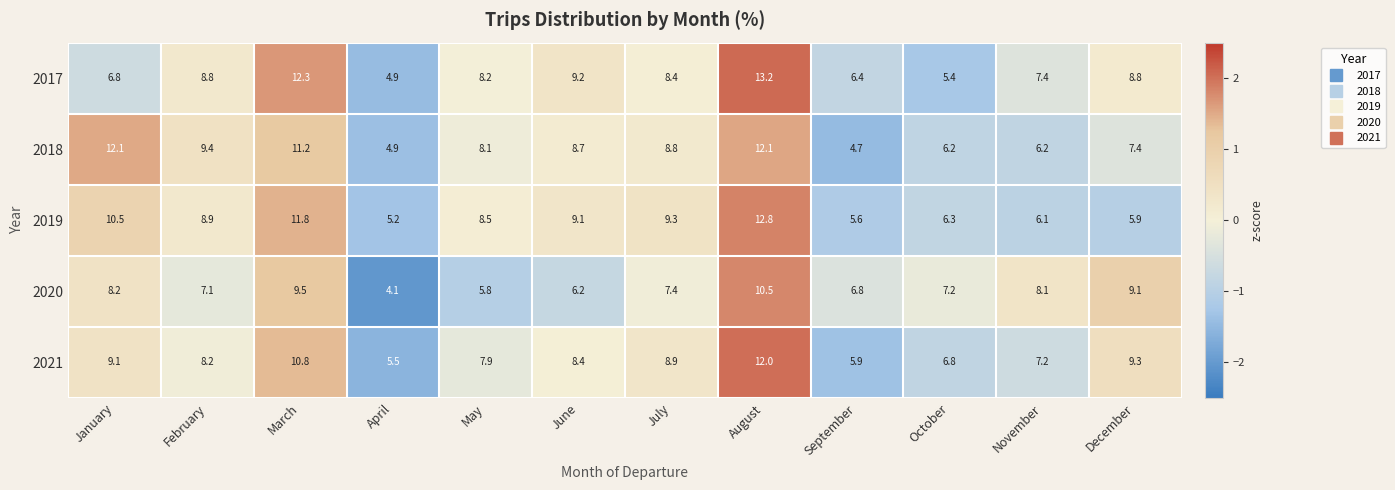

What is the average value of the 2017 series?

8.3